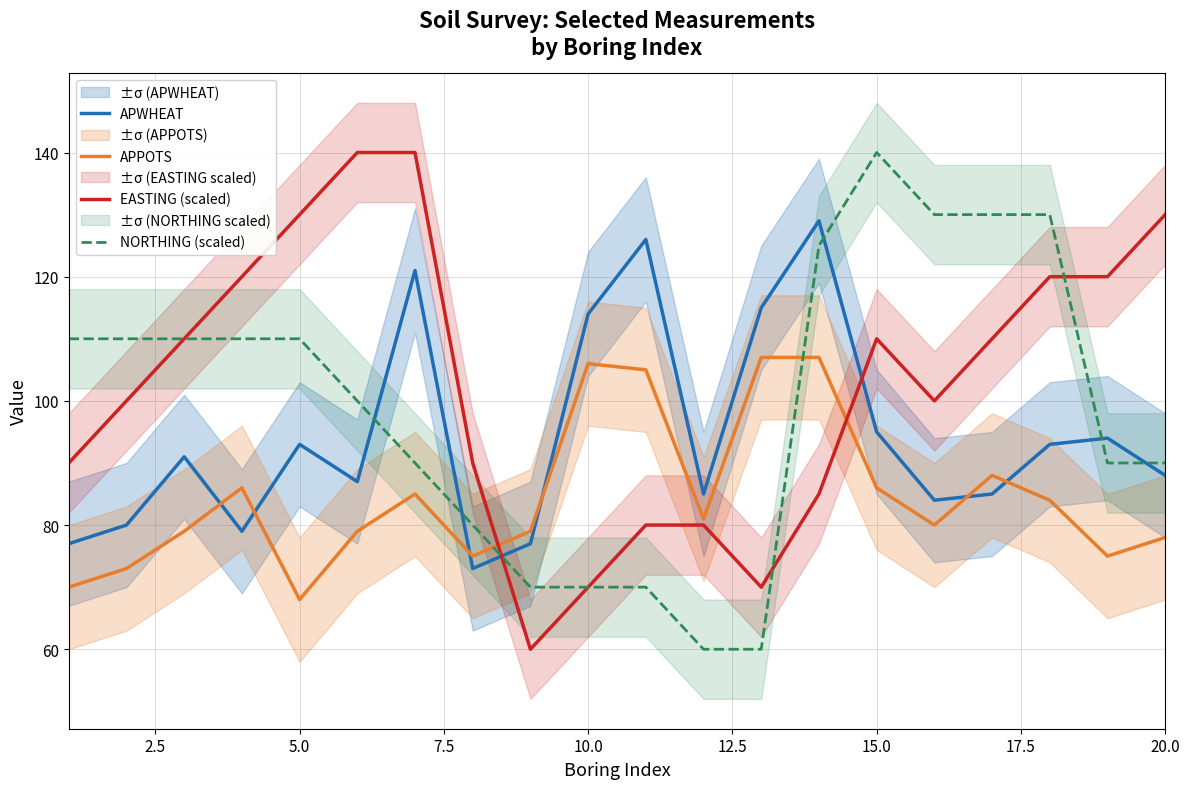

True or false: NORTHING (scaled) has a value of 231 at 15.0.

False